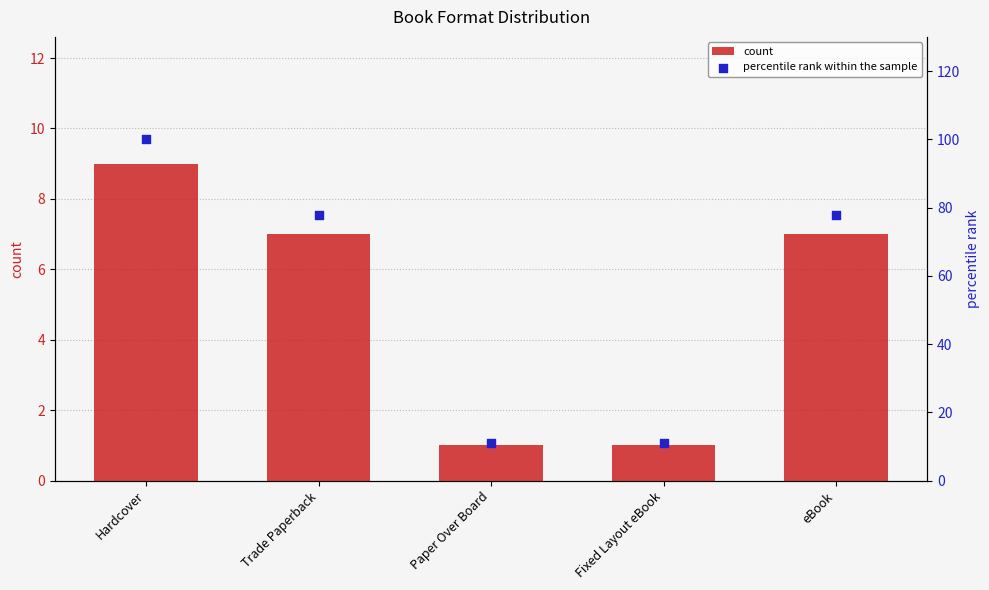

Is the value of count at Paper Over Board greater than the value of percentile rank within the sample at Paper Over Board?

No